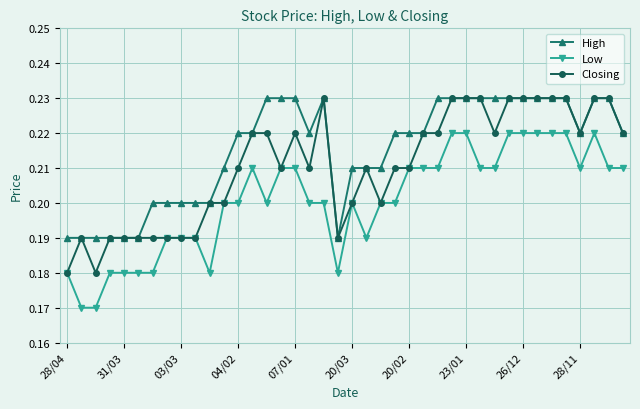

How many Low values are between 0 and 1?

40